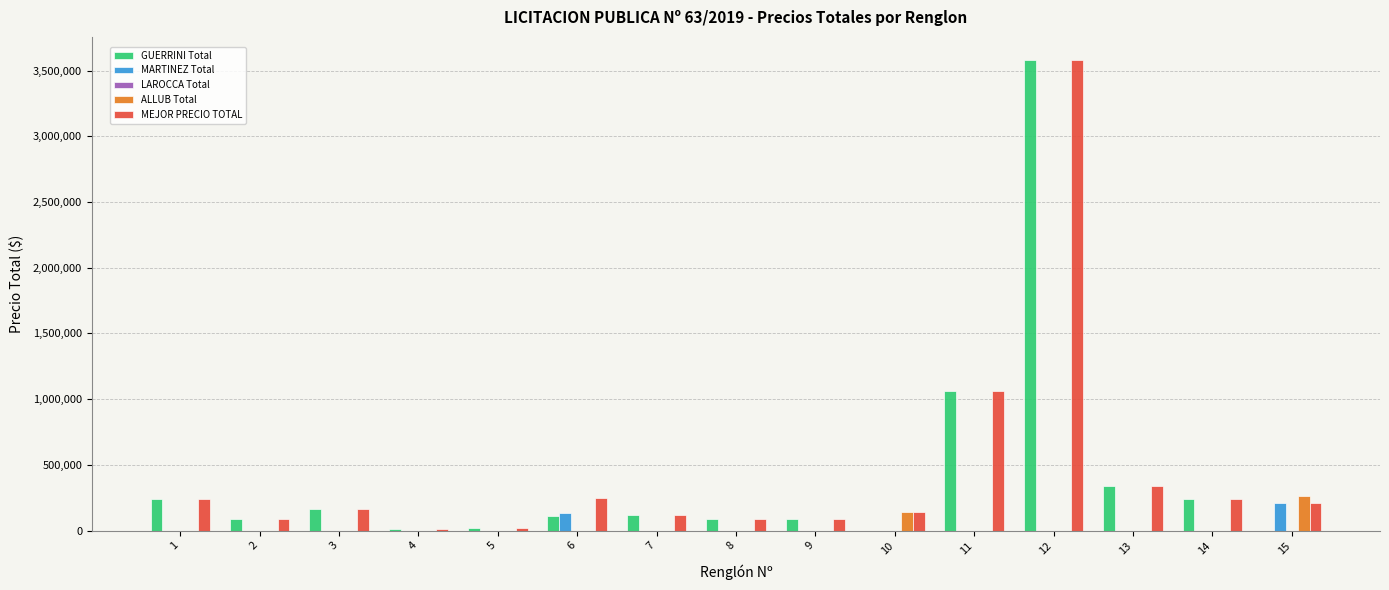

What is the difference between the MEJOR PRECIO TOTAL values at 2 and 6?

158400